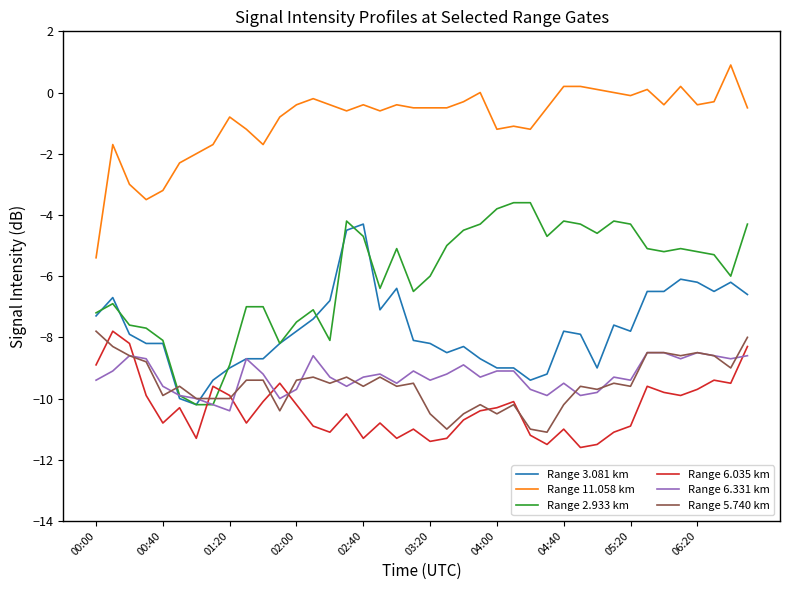

What is the average value of the Range 3.081 km series?

-7.7